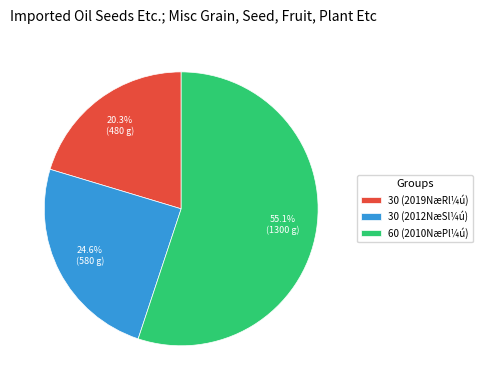

What is the ratio of the value at 30 (2012NæSl¼ú) to the value at 60 (2010NæPl¼ú)?

0.4